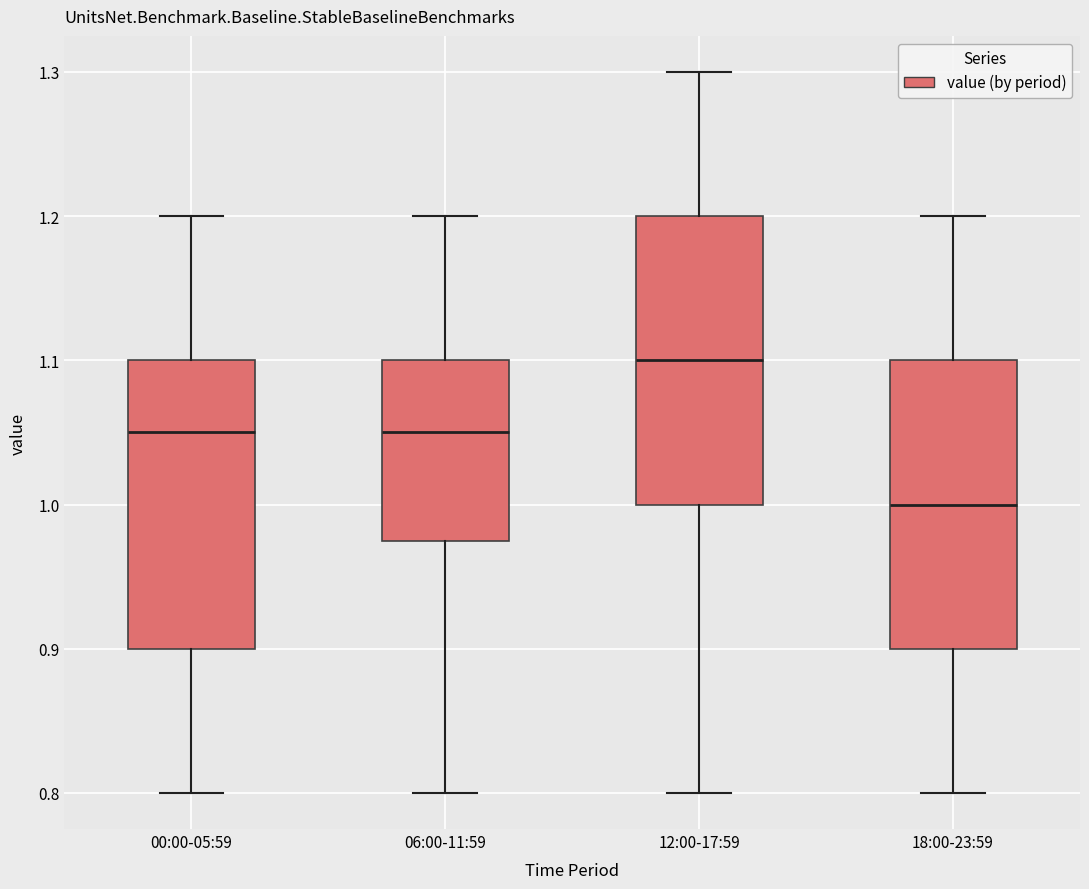

Reading left to right, read every box against the y-axis: the position of its median line, the range the box covers, and the ends of its whiskers. The values are not printed on the chart, so give them approximately, as read against the axis.

00:00-05:59: median 1.05, box 0.90 to 1.10, whiskers 0.80 to 1.20
06:00-11:59: median 1.05, box 0.98 to 1.10, whiskers 0.80 to 1.20
12:00-17:59: median 1.10, box 1.00 to 1.20, whiskers 0.80 to 1.30
18:00-23:59: median 1.00, box 0.90 to 1.10, whiskers 0.80 to 1.20